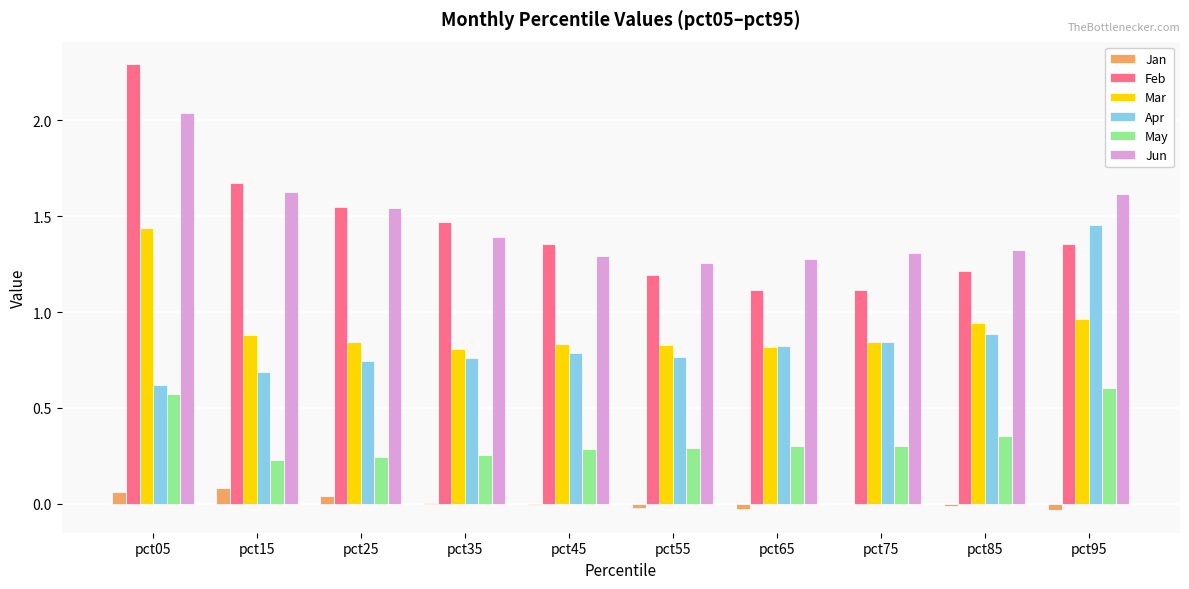

Are the bars horizontal?

No